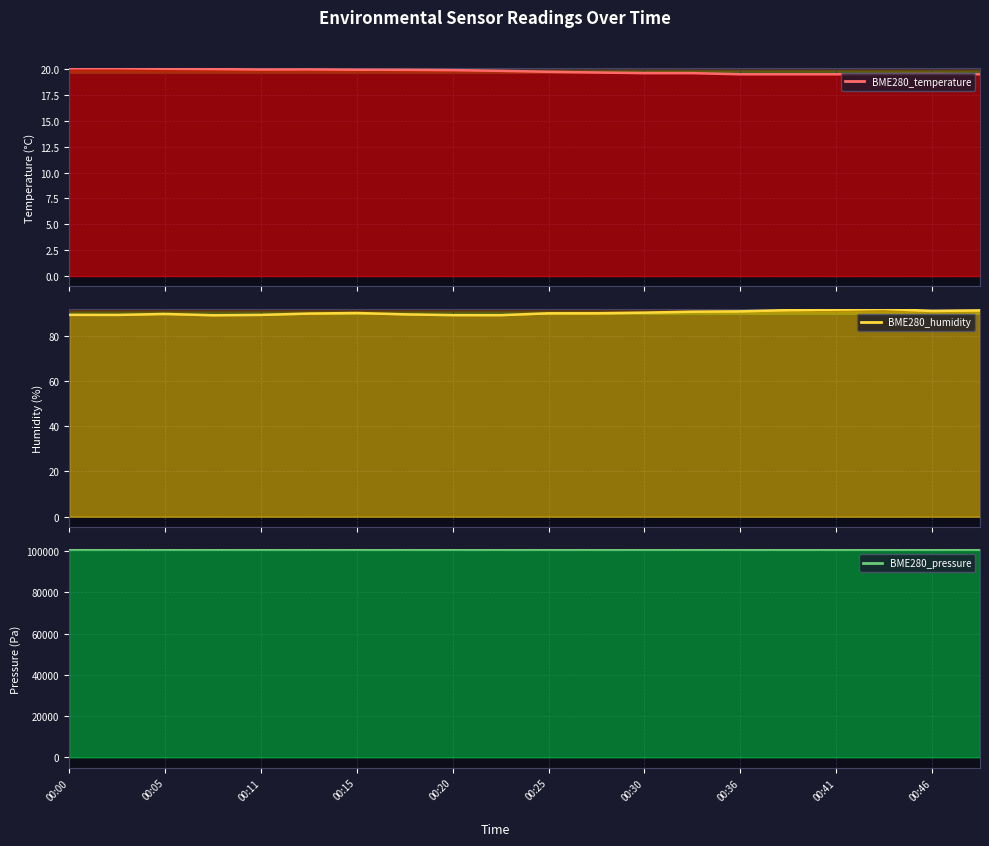

Which series has the largest total across all categories?

BME280_pressure